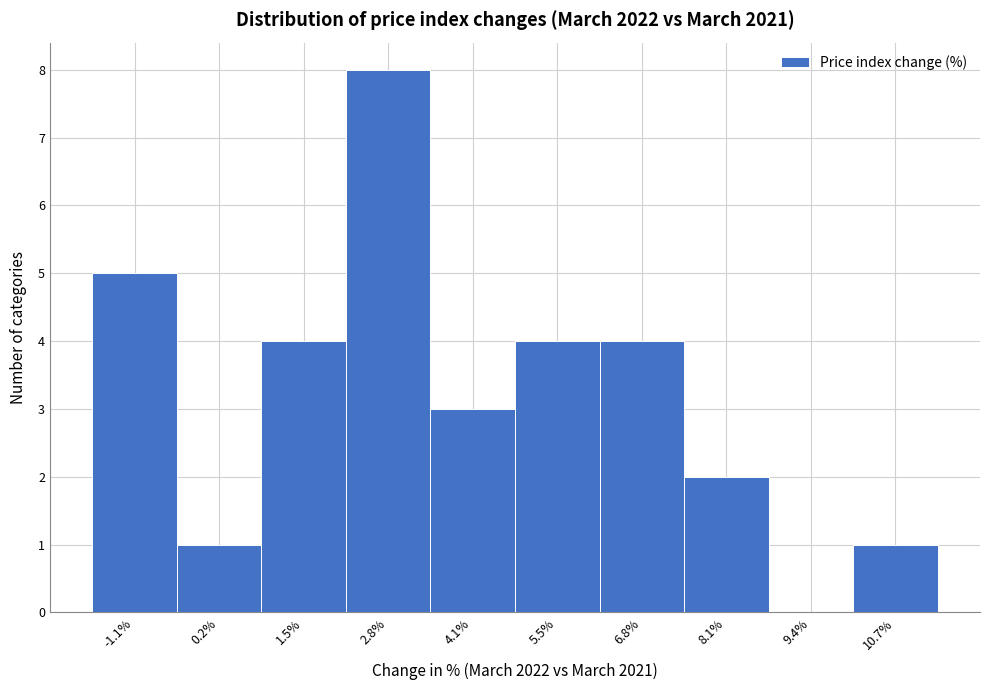

Reading left to right, transcribe all the data shown in this chart.

-1.1%=5	0.2%=1	1.5%=4	2.8%=8	4.1%=3	5.5%=4	6.8%=4	8.1%=2	9.4%=0	10.7%=1